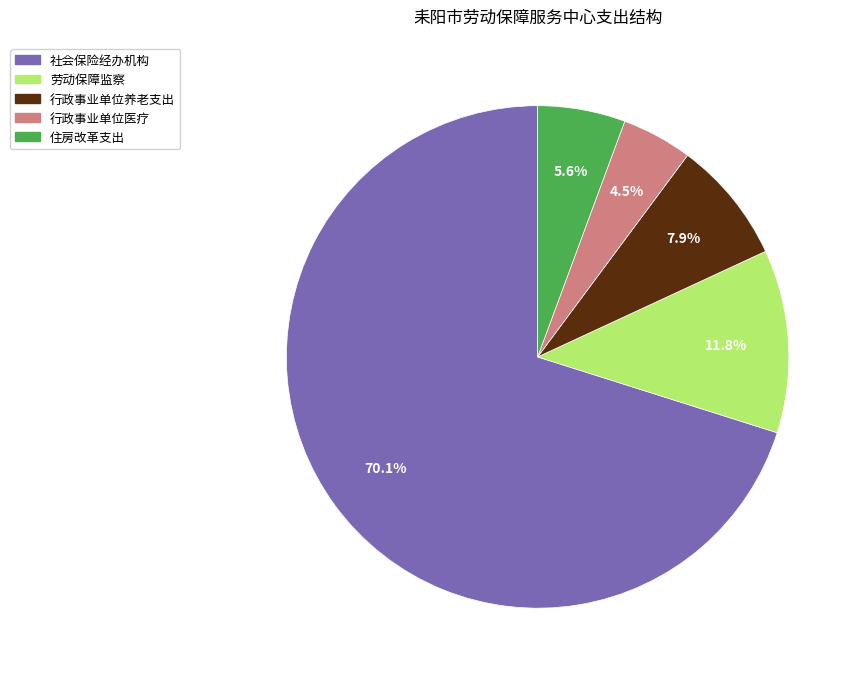

Which has a higher value, 住房改革支出 or 行政事业单位医疗?

住房改革支出